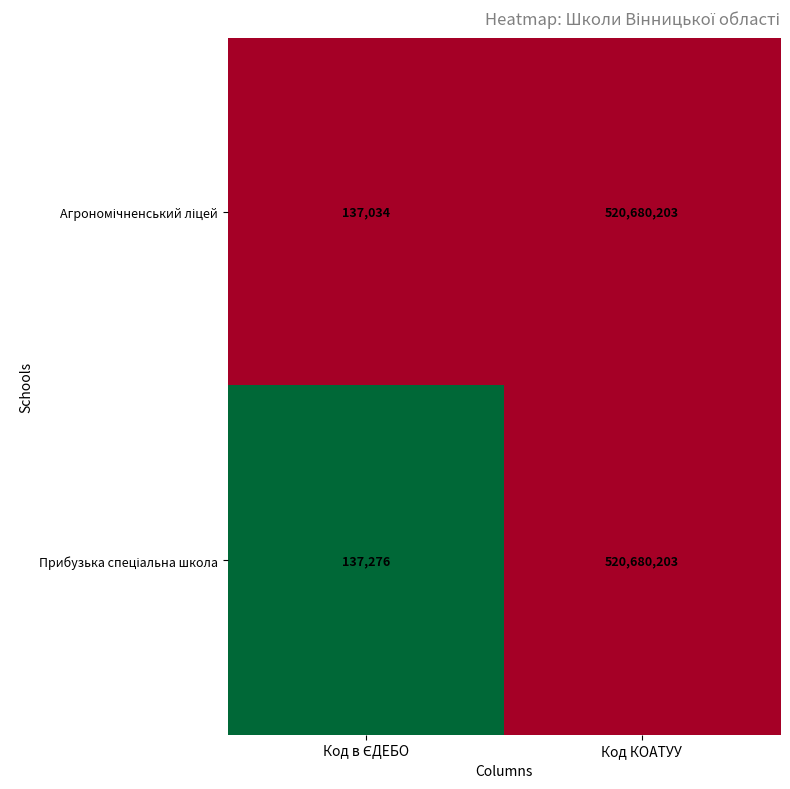

At which category is the sum across all series the highest?

Код КОАТУУ